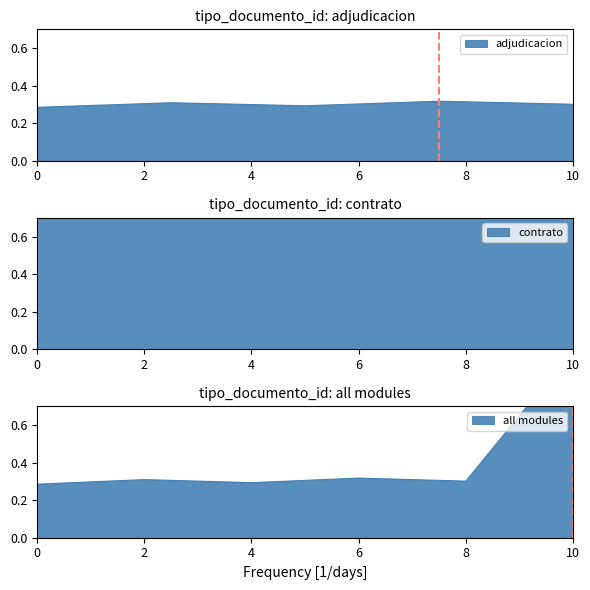

Reading left to right, extract all data points from this chart.

0.3	0.3	0.3	0.3	0.3